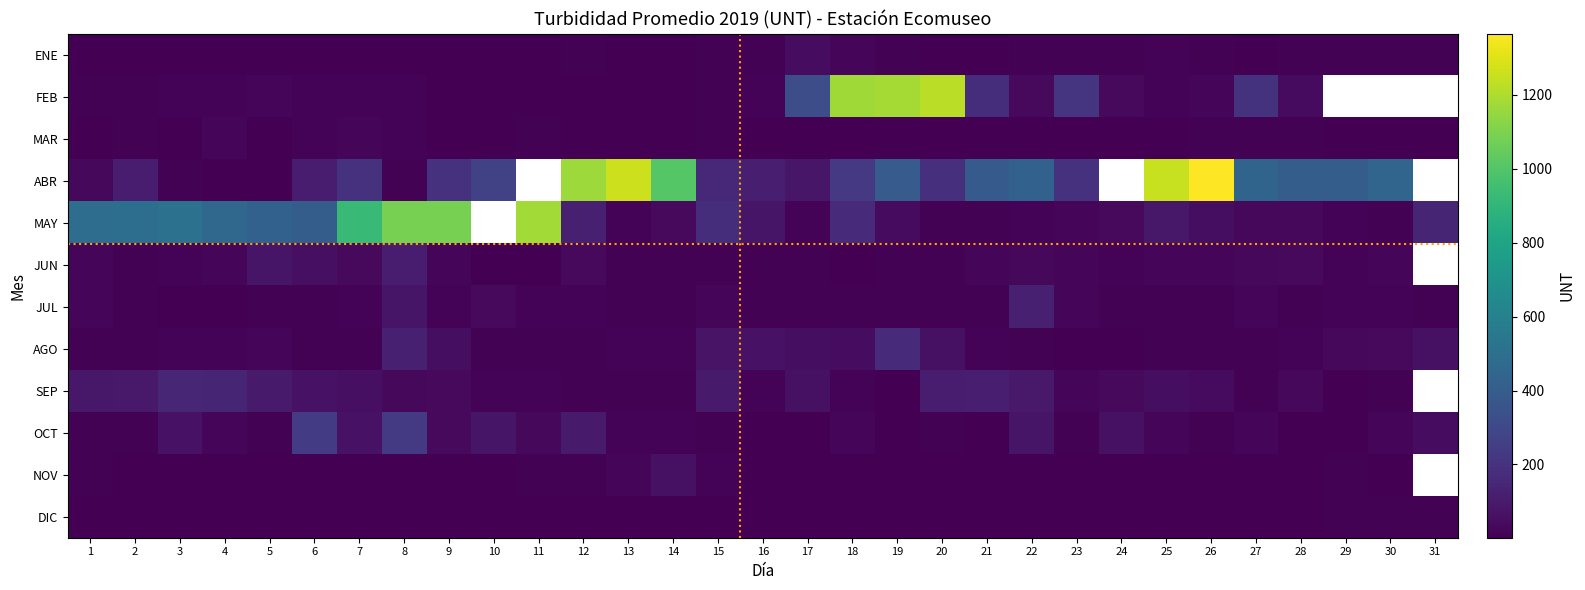

Is it true that ENE equals 1.4 at 5?

False